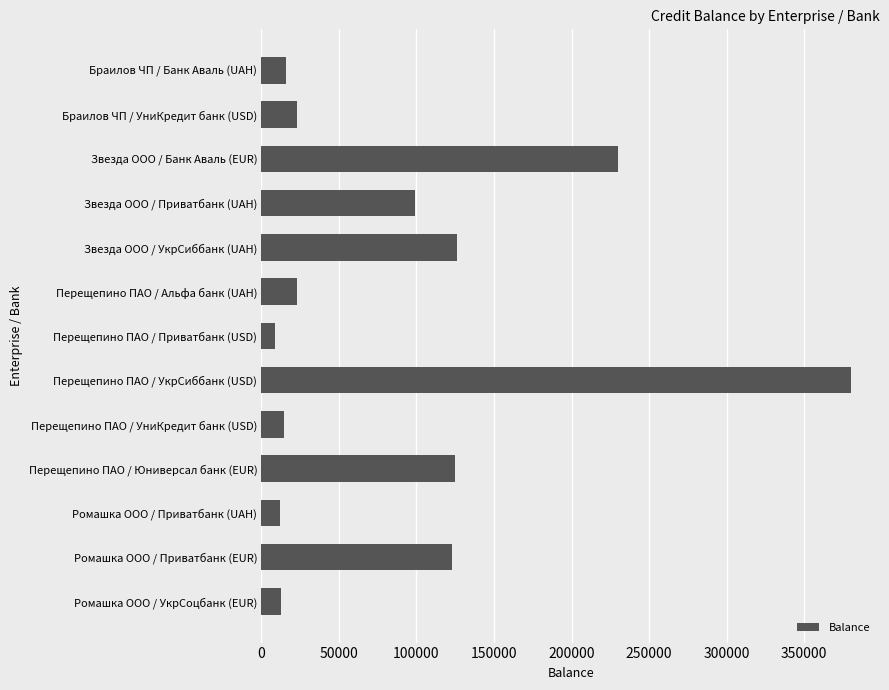

Which label corresponds to the largest value in the chart?

Перещепино ПАО / УкрСиббанк (USD)